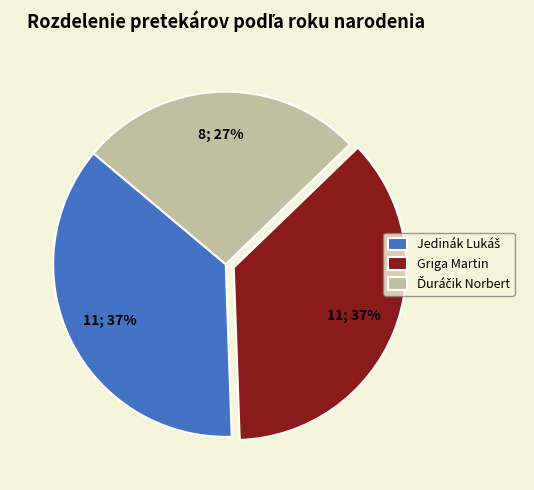

The Griga Martin slice represents 42% of the pie. True or false?

False